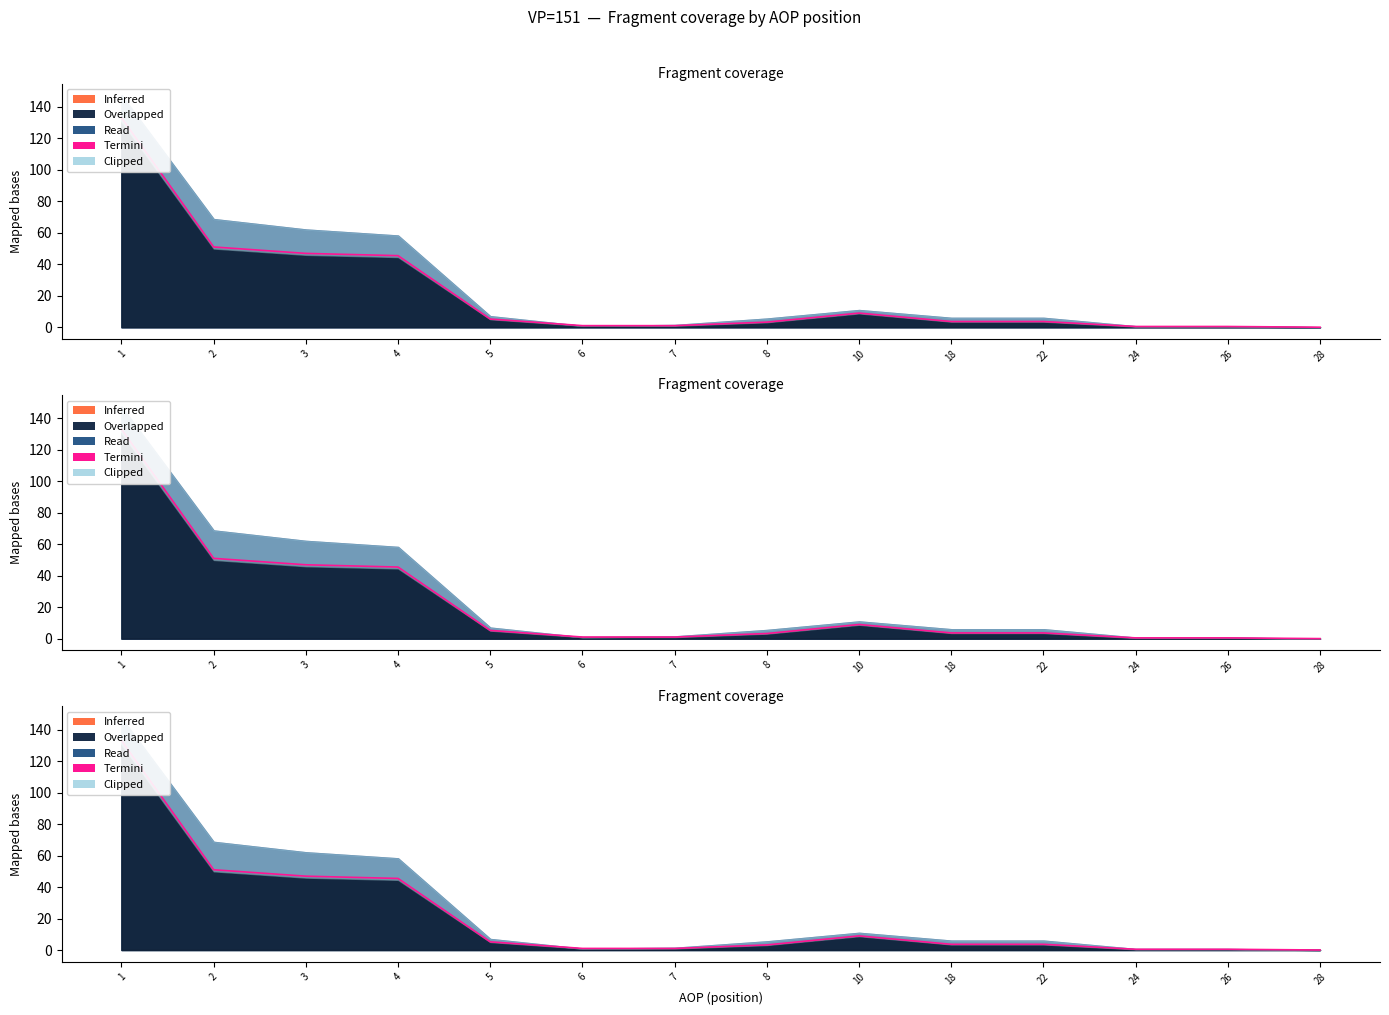

How many data points does each series have?

14